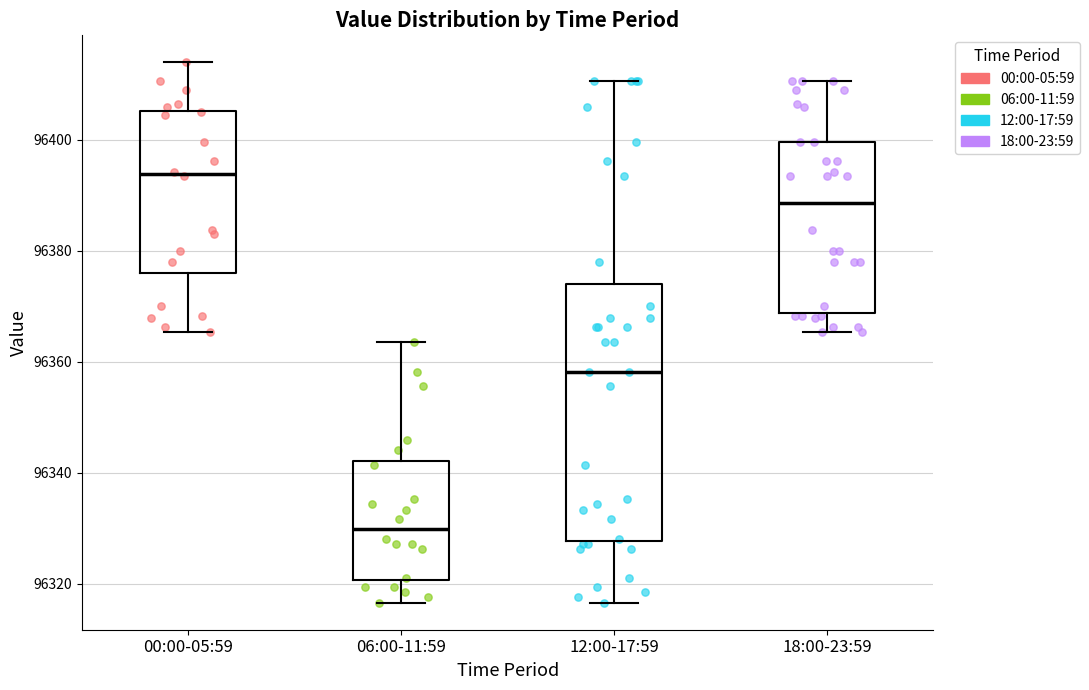

Which box is the tallest, from its lower edge to its upper edge?

12:00-17:59